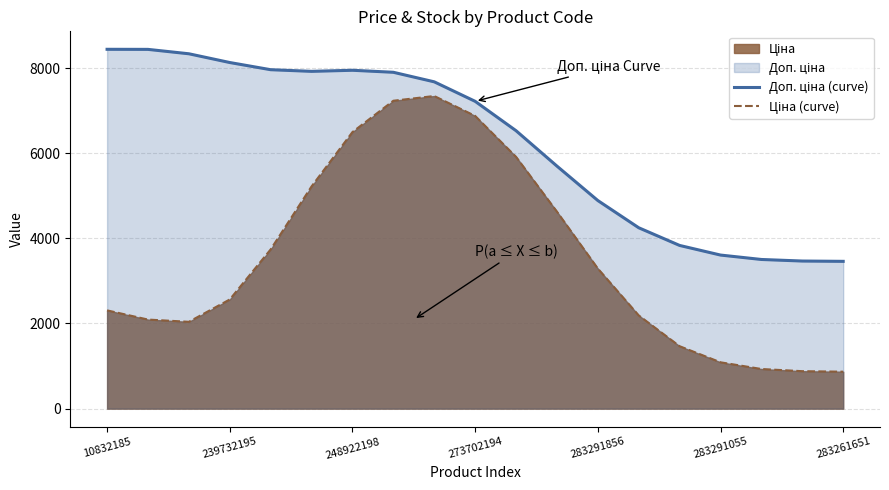

Which has a higher value, 11 or 7?

7